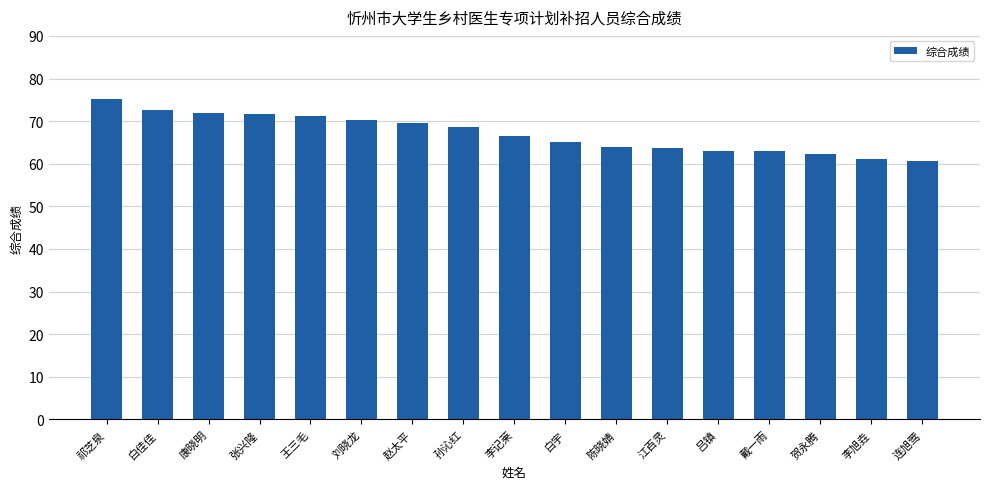

What is the minimum value shown in the chart?

60.7